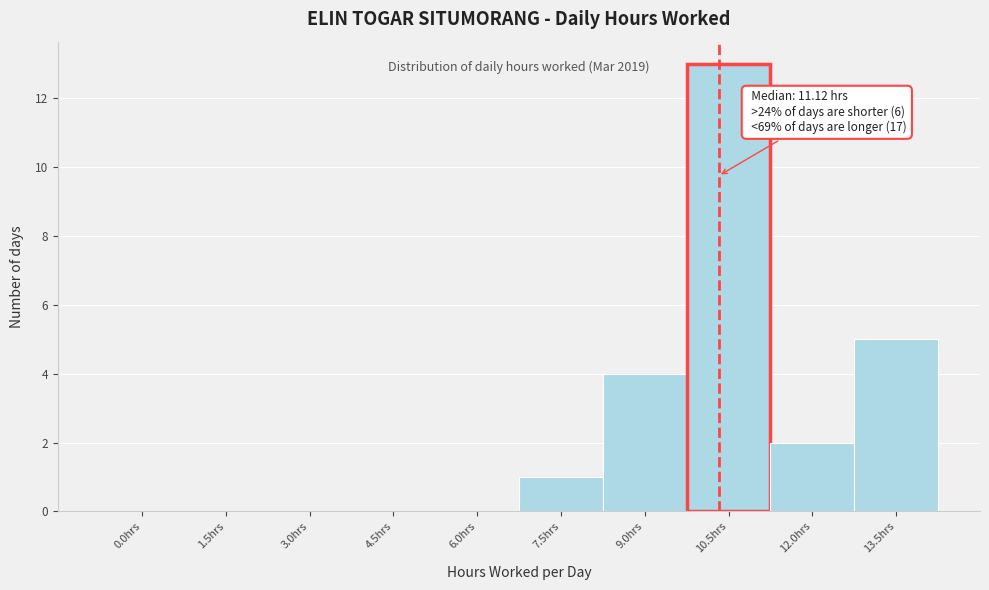

Reading left to right, what are all the values shown in this chart?

0.0hrs=0	1.5hrs=0	3.0hrs=0	4.5hrs=0	6.0hrs=0	7.5hrs=1	9.0hrs=4	10.5hrs=13	12.0hrs=2	13.5hrs=5